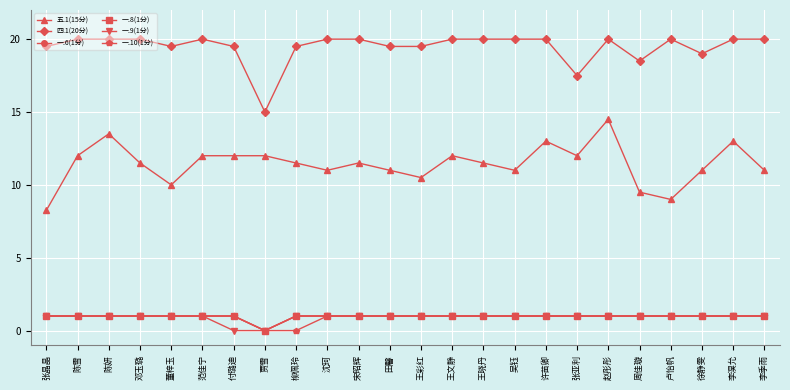

Is the value of 四.1(20分) at 王彩红 greater than the value of 一.6(1分) at 陈雪?

Yes